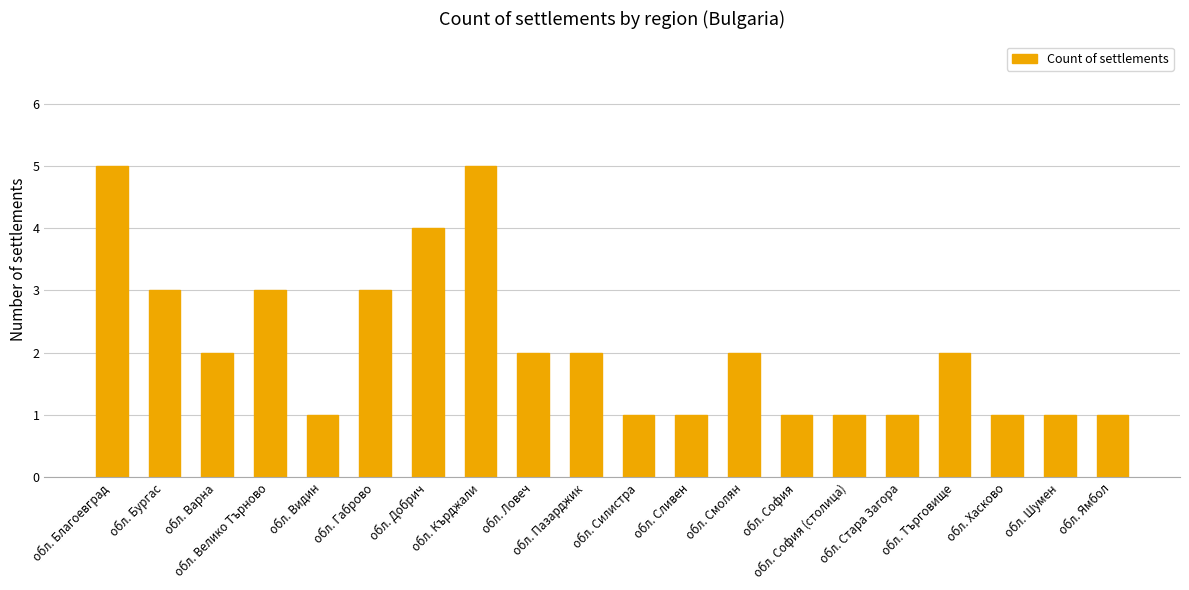

Reading right to left, what are all the values shown in this chart?

1	1	1	2	1	1	1	2	1	1	2	2	5	4	3	1	3	2	3	5